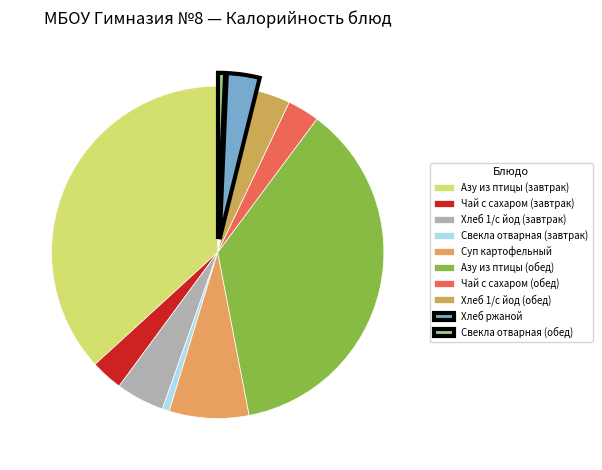

Is Чай с сахаром (завтрак) the majority of the pie?

No